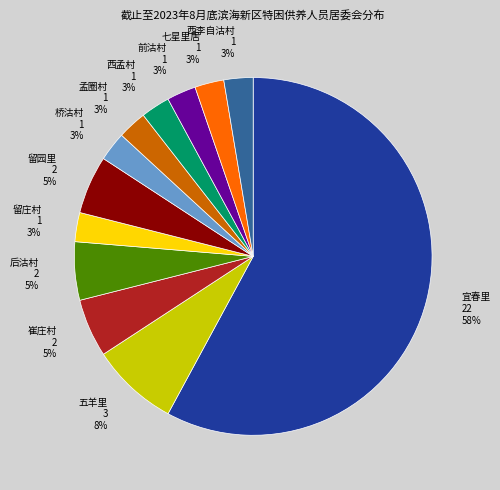

Is there any slice that represents more than half of the pie?

Yes